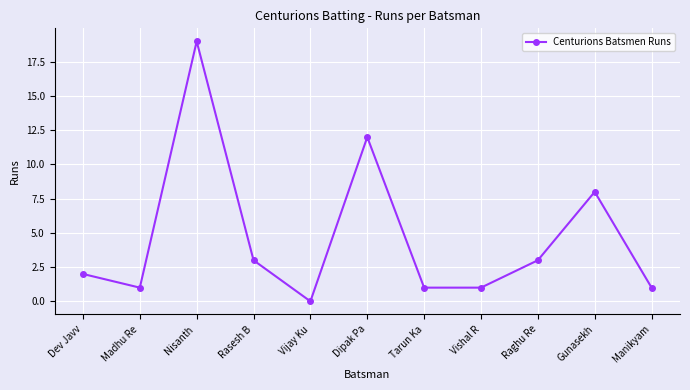

Which has a higher value, Gunasekh or Raghu Re?

Gunasekh